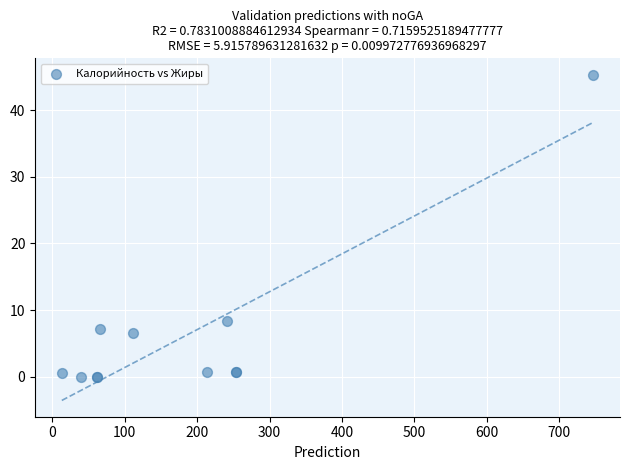

What Y value in the scatter plot is closest to 22?

8.3